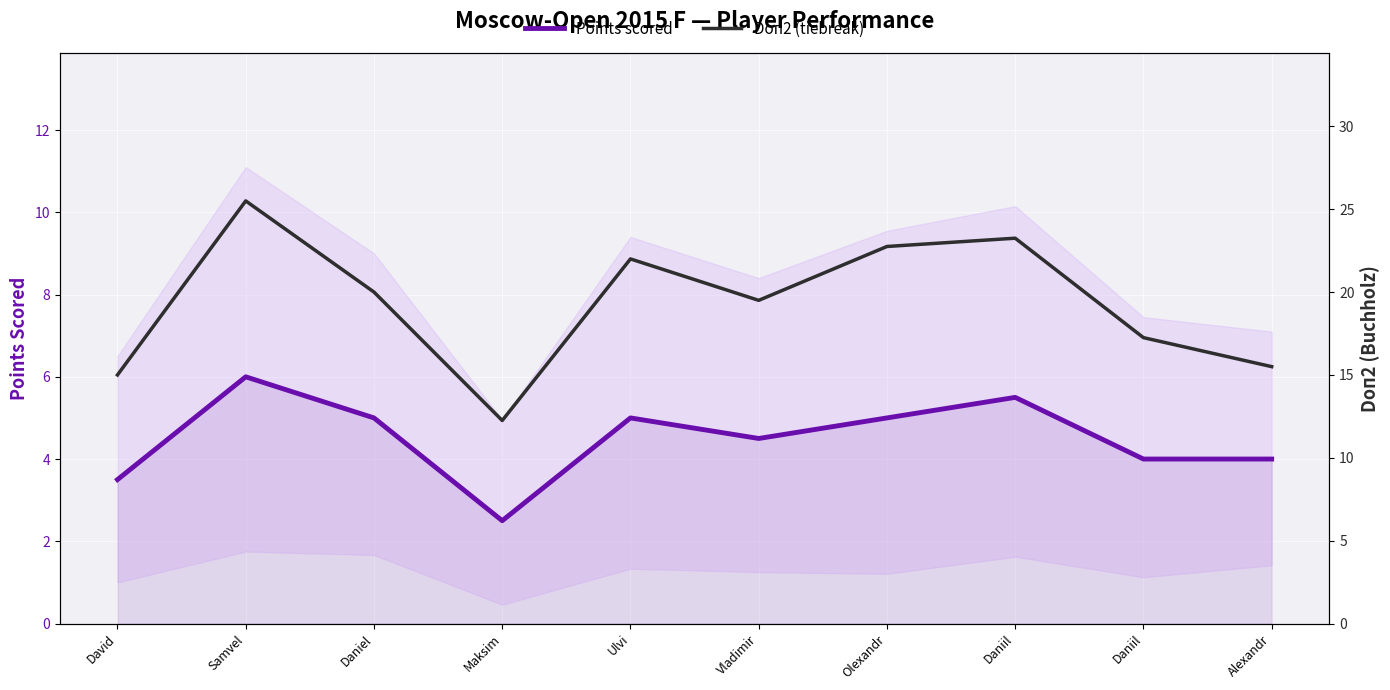

What is the difference between the maximum and second lowest values in the Points scored series?

2.5